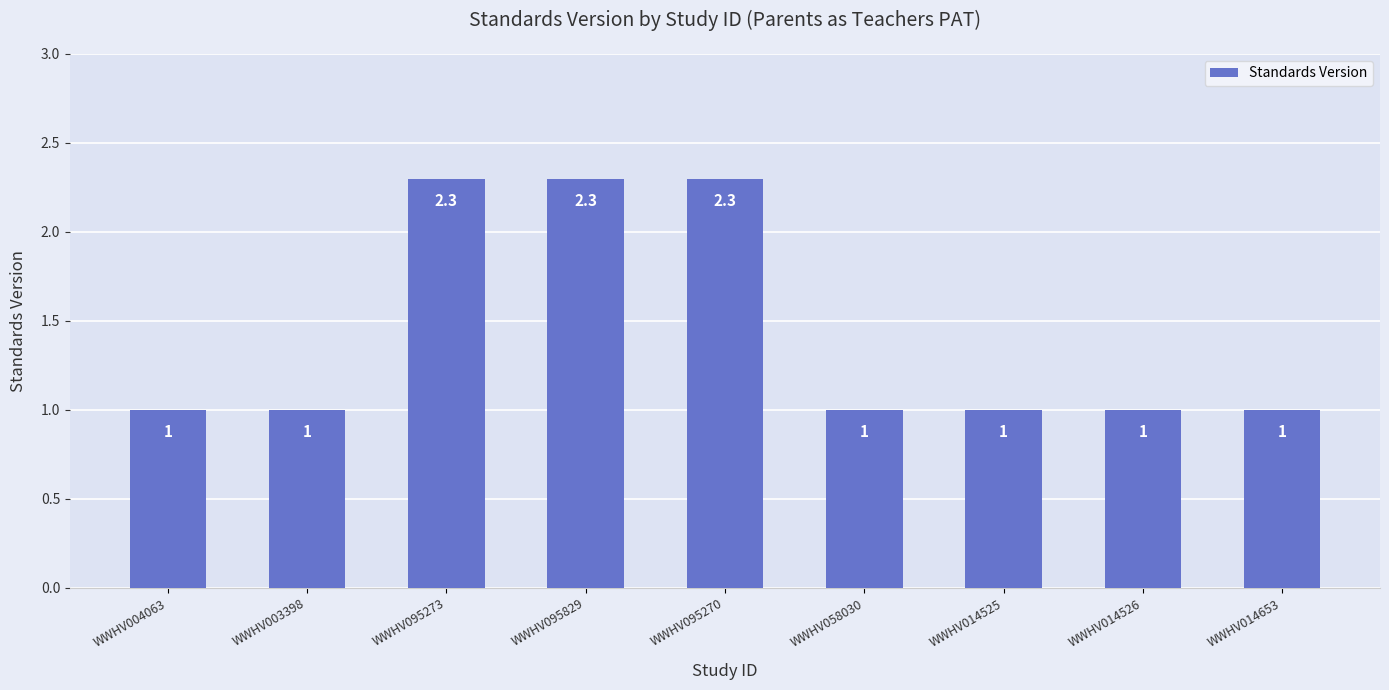

True or false: the data shows 3.7 at WWHV095270.

False